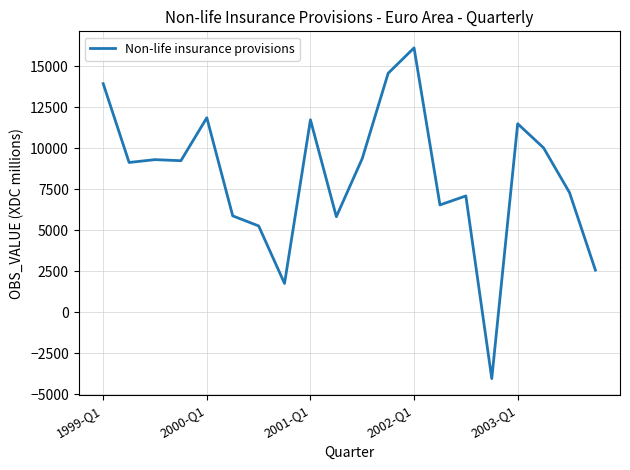

What is the difference between the maximum and minimum values?

20163.4